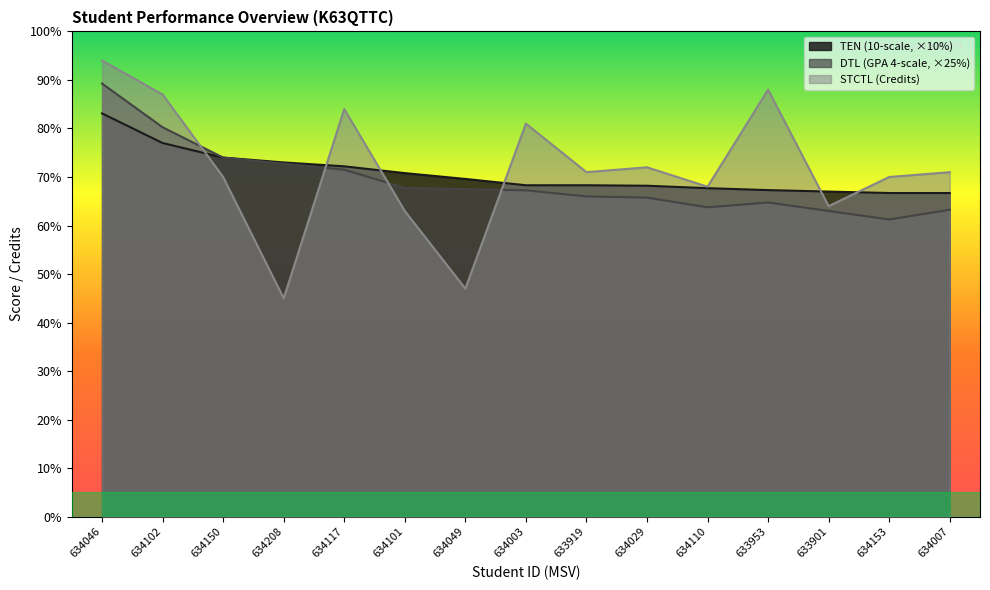

What is the average value of the TEN (10-scale) series?

70.7